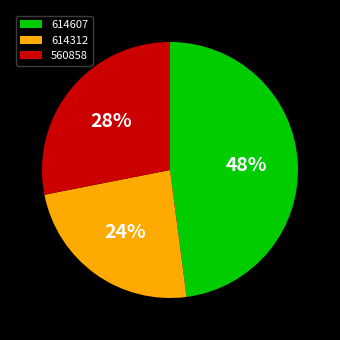

To the nearest percent, what is the combined percentage of 614607 and 614312?

72%